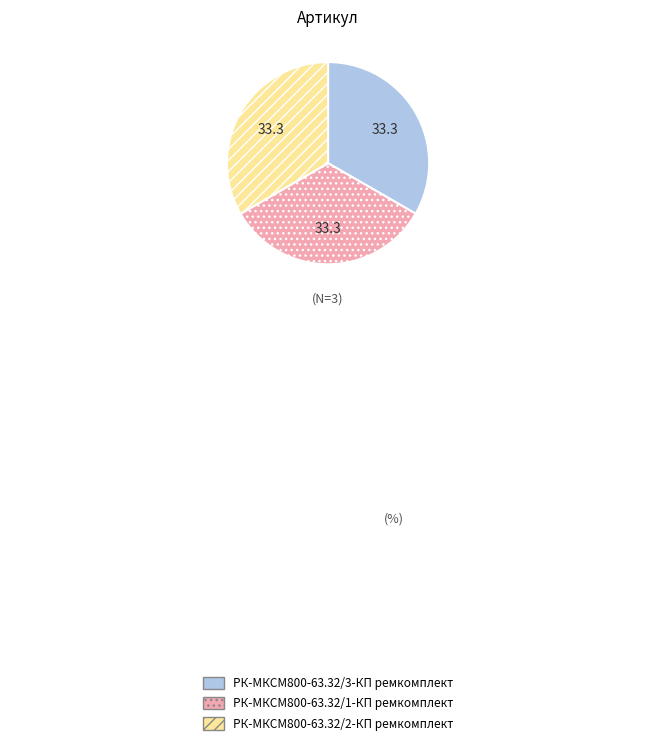

Is there a majority slice in this chart?

No